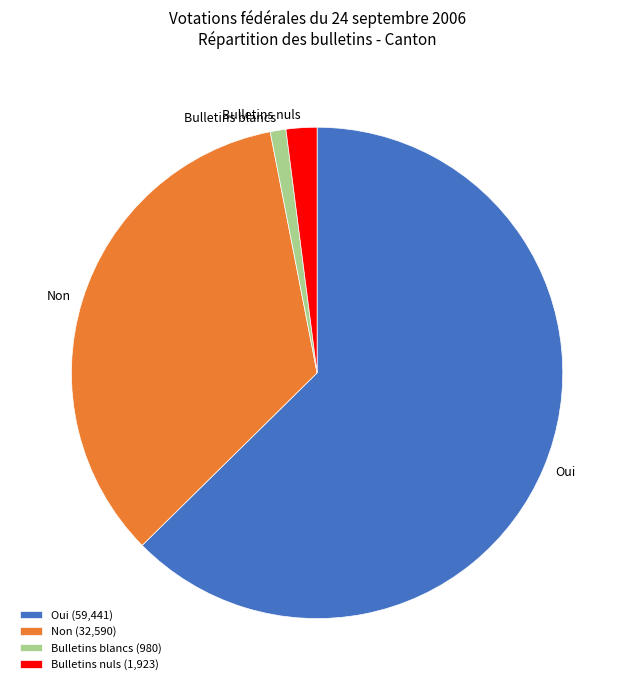

Do Bulletins blancs and Bulletins nuls together represent more than half of the pie?

No